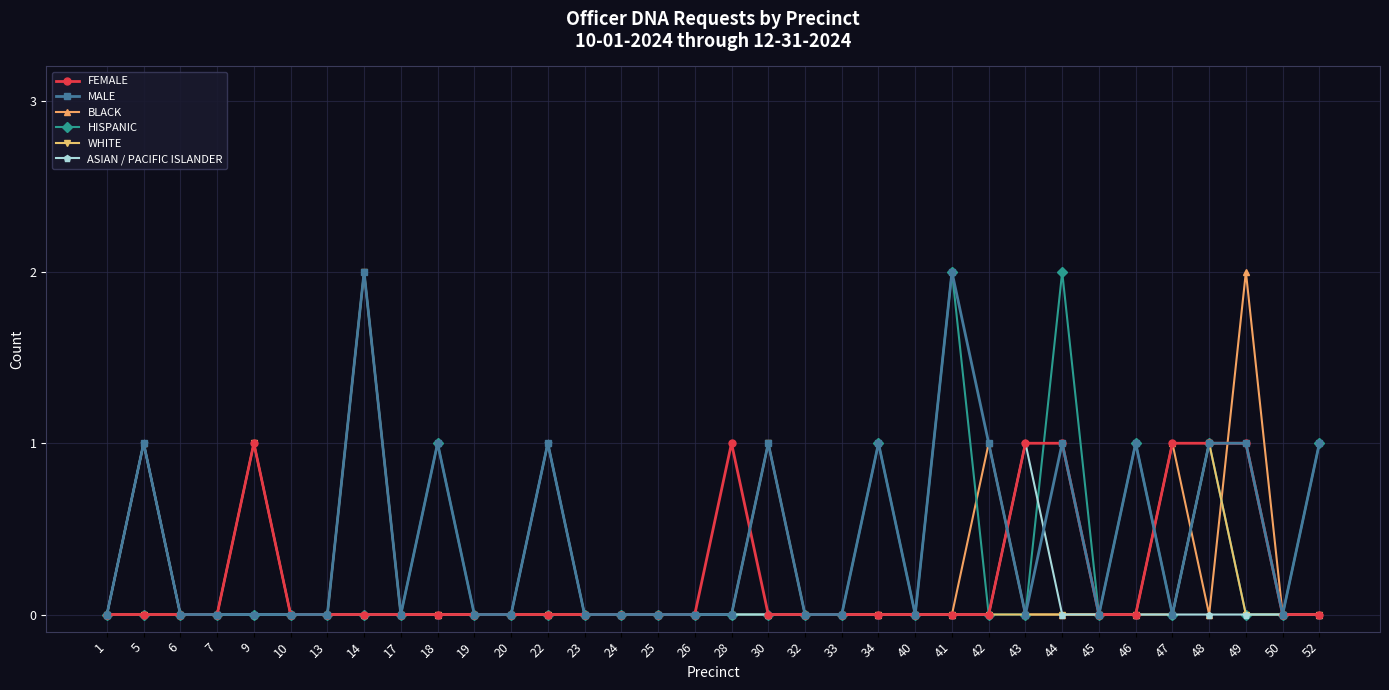

True or false: FEMALE has more than 0 interior local peaks.

True